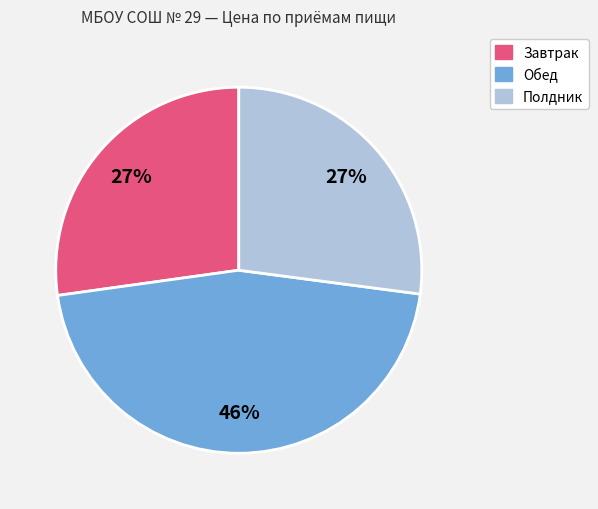

To the nearest percent, what is the difference between the largest and smallest slice percentages?

19%